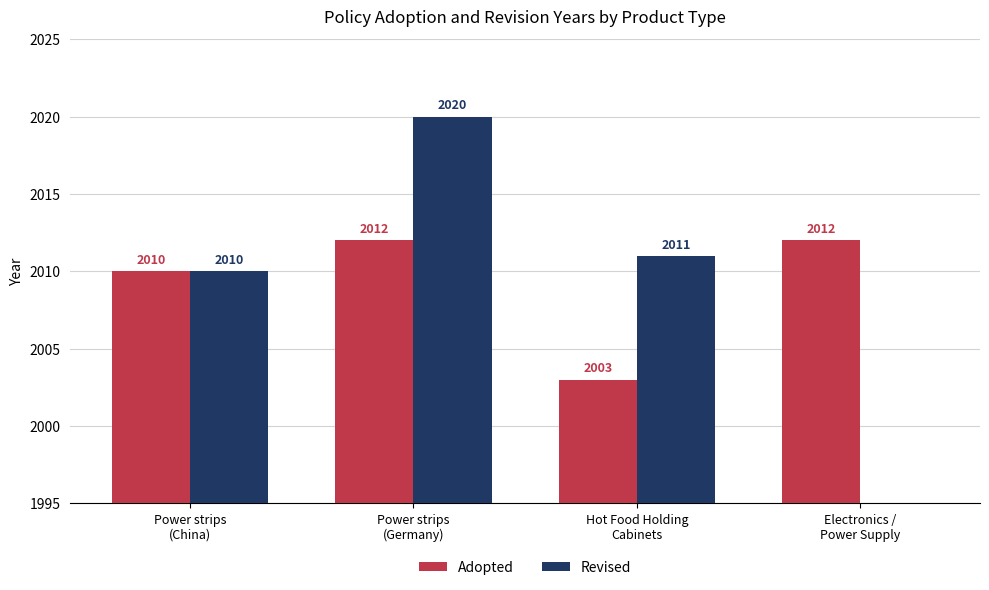

Rank the categories by Adopted value from highest to lowest.

Power strips
(Germany), Electronics /
Power Supply, Power strips
(China), Hot Food Holding
Cabinets